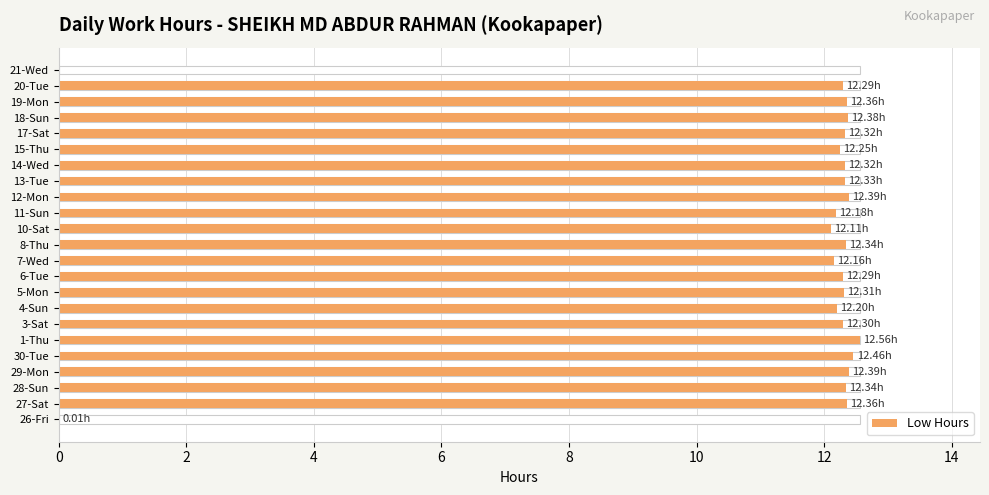

How many series are shown in this chart?

1